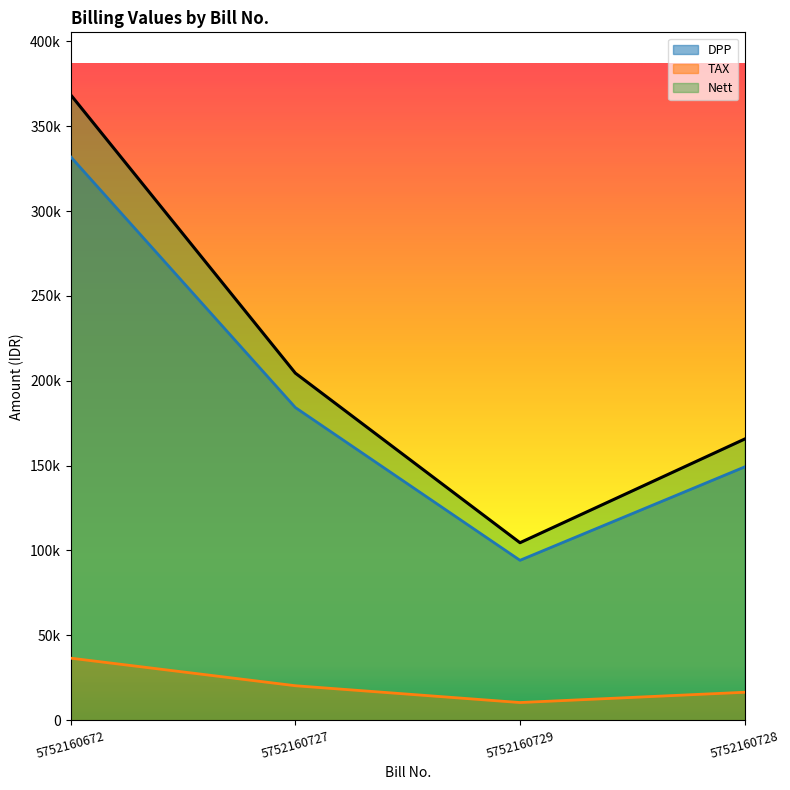

At which label does DPP first exceed 184232?

5752160672